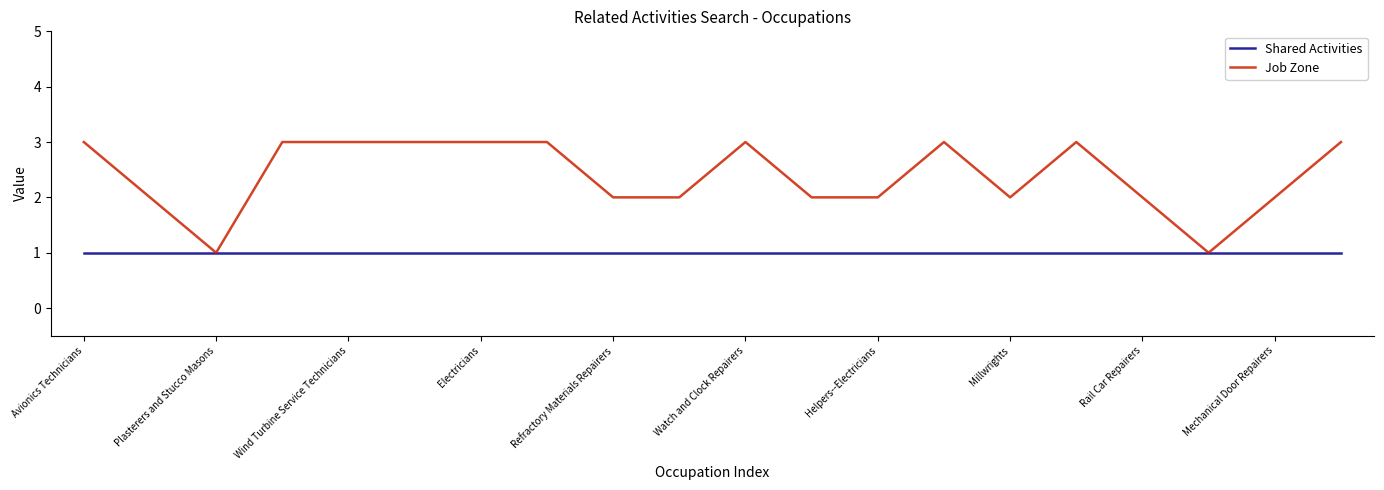

Which series has the largest total across all categories?

Job Zone